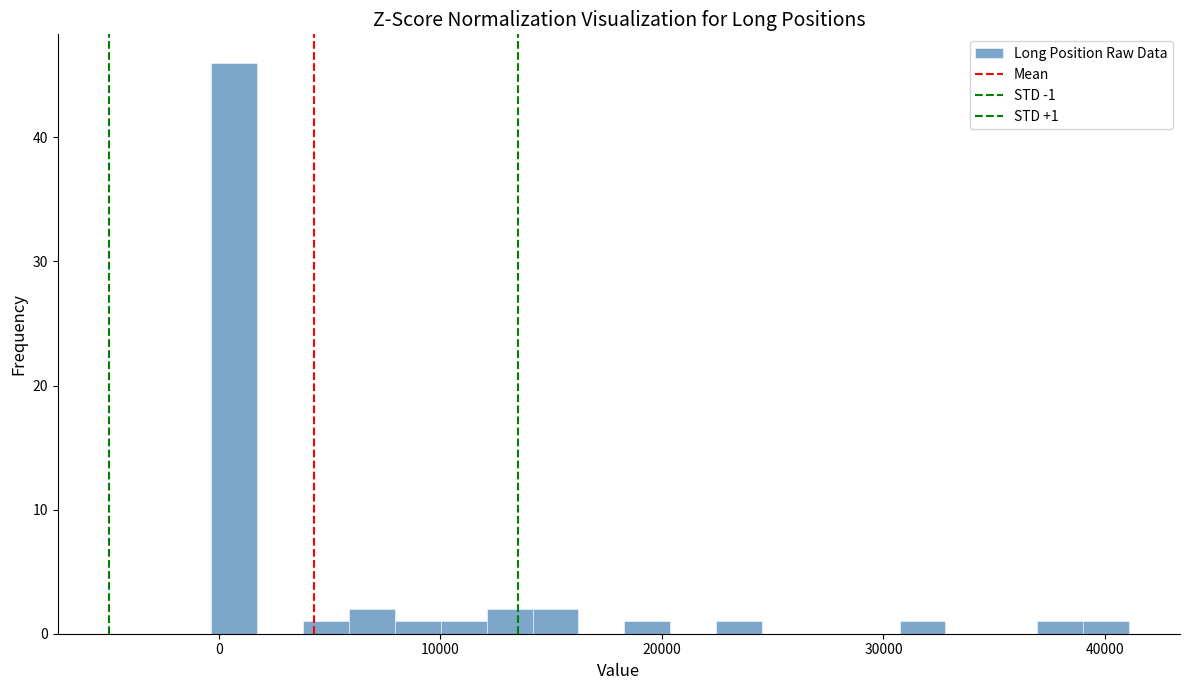

Around what value on the x-axis is the tallest bar? Give the approximate position of its centre, as read against the axis.

1000